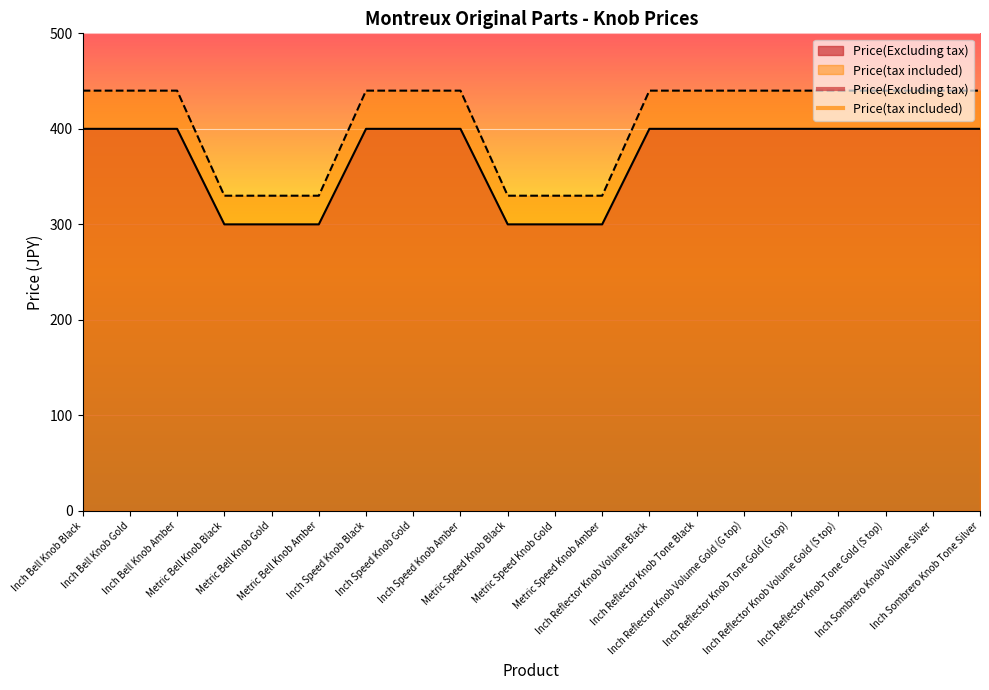

Which series has the widest spread of values?

Price(tax included)